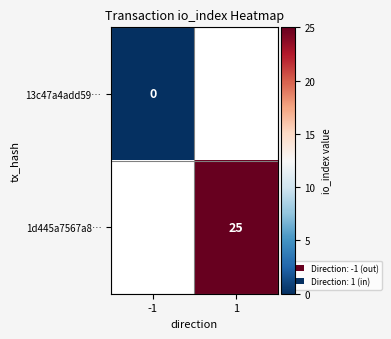

At 1, list the series in order from smallest to largest.

13c47a4add59…, 1d445a7567a8…